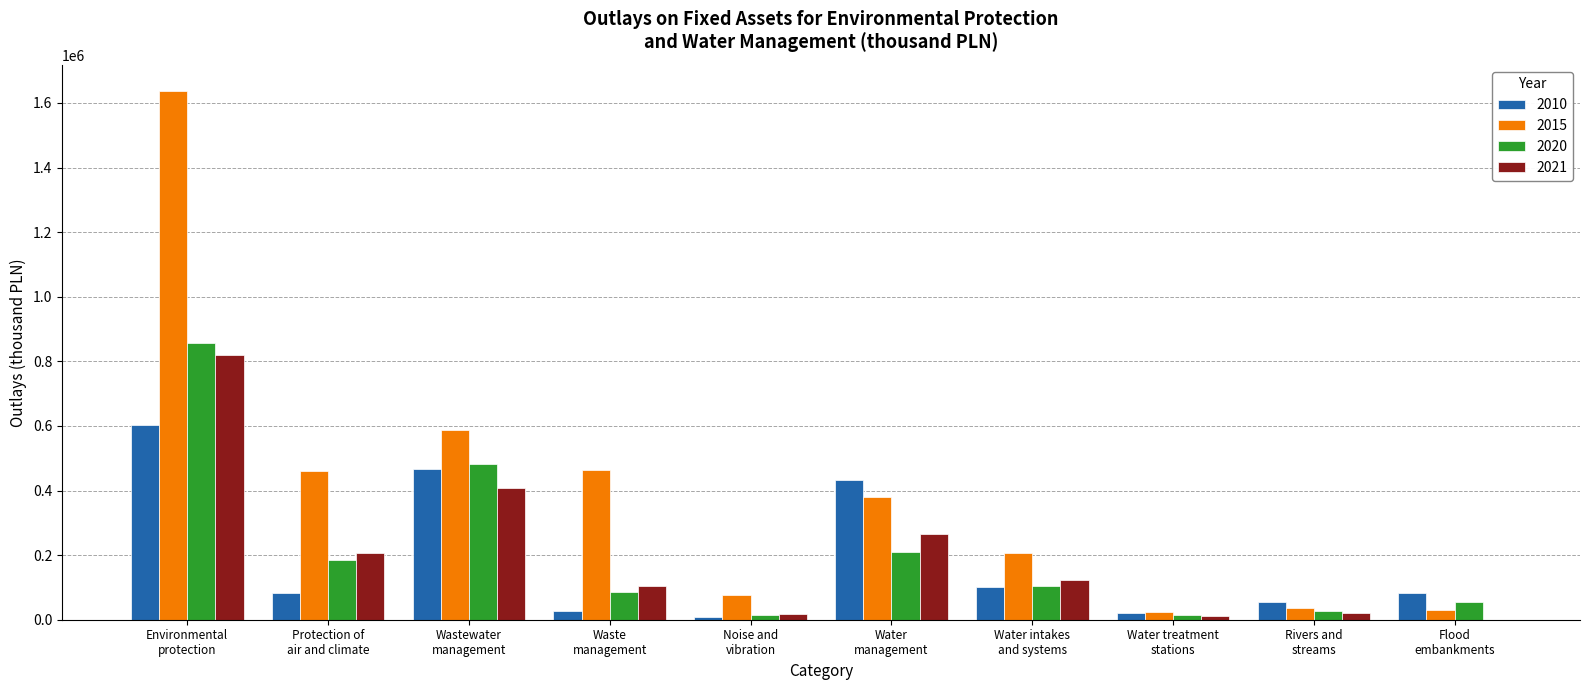

At which category is the sum across all series the highest?

Environmental
protection